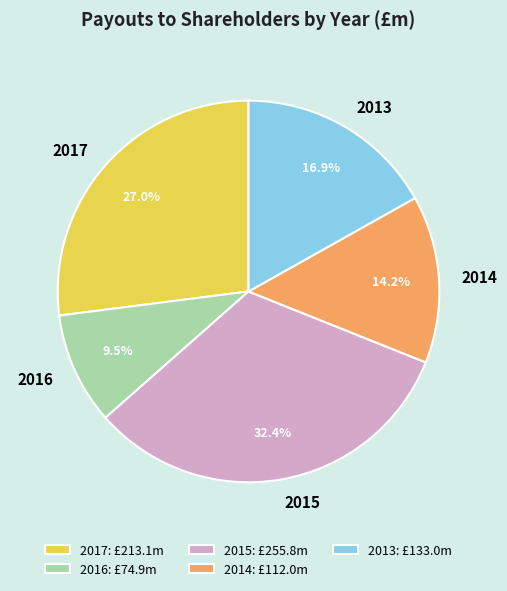

Between 2014 and 2016, which is larger?

2014